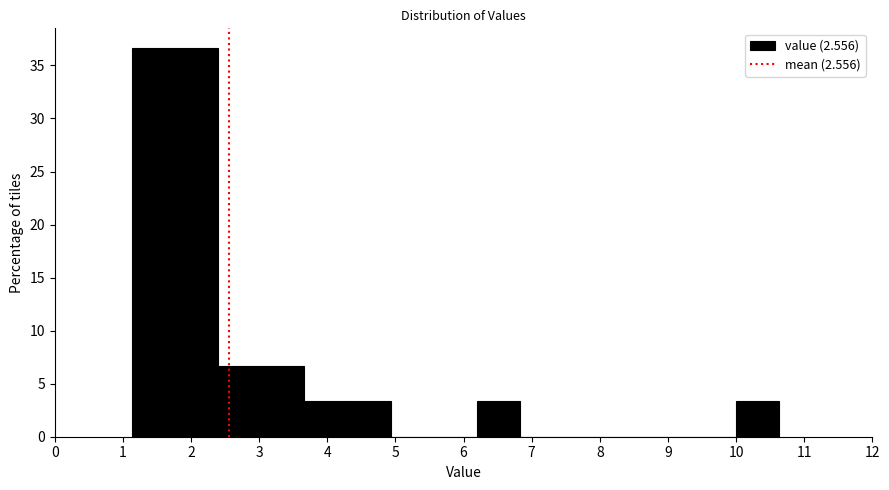

How tall is the bar that spans 2.4 to 3.0 on the x-axis? Neither the bar edges nor the heights are printed on the chart, so give them approximately, as read against the axes.

6.5